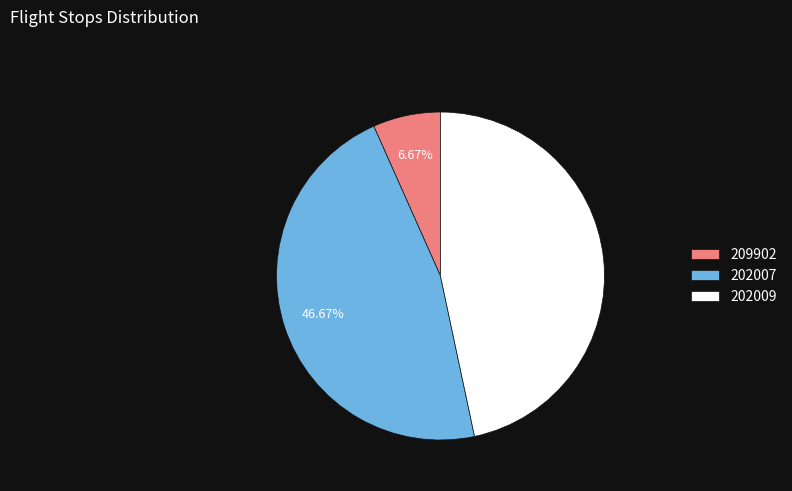

Is there any slice that represents more than half of the pie?

No